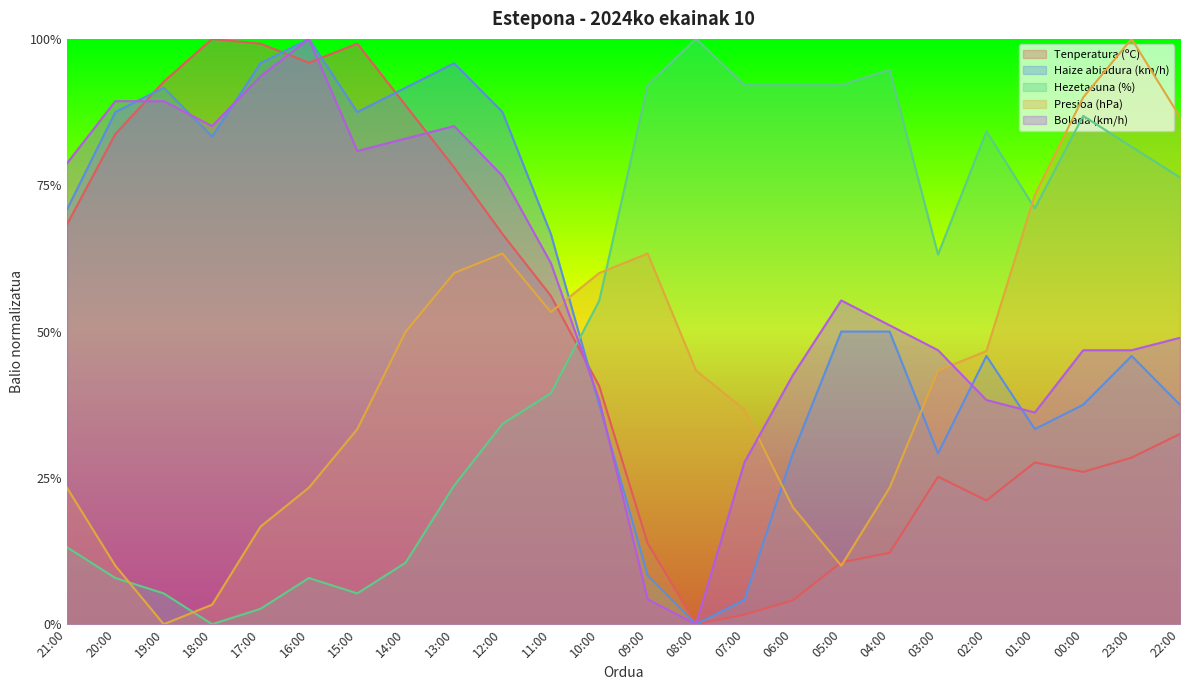

How many interior local valleys does the Hezetasuna (%) series have?

4